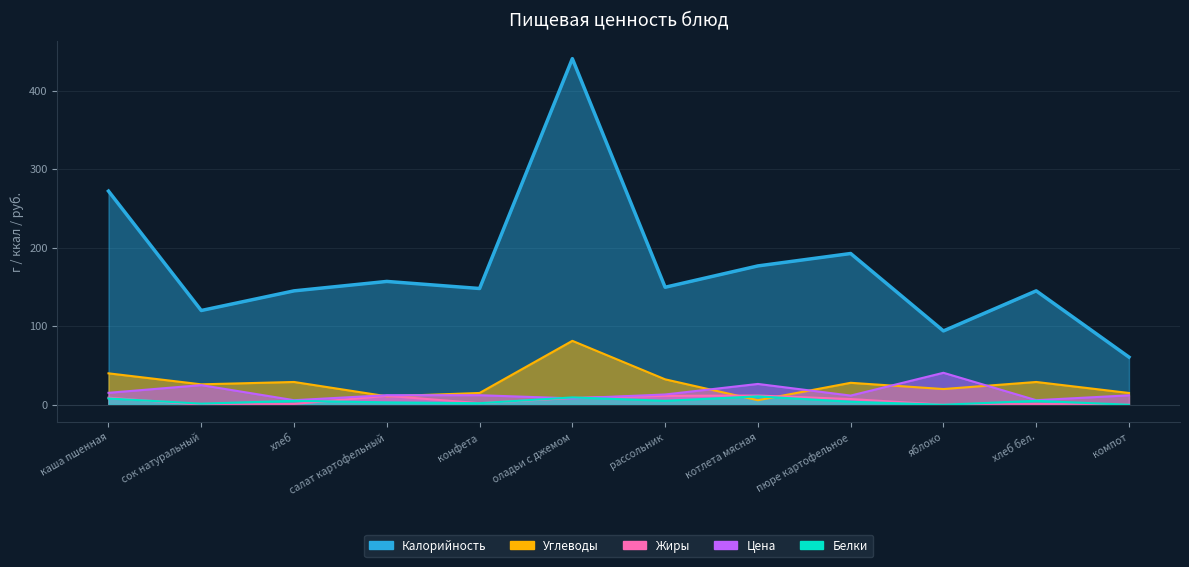

Rank the series by their maximum value, from highest to lowest.

Калорийность, Углеводы, Цена, Жиры, Белки